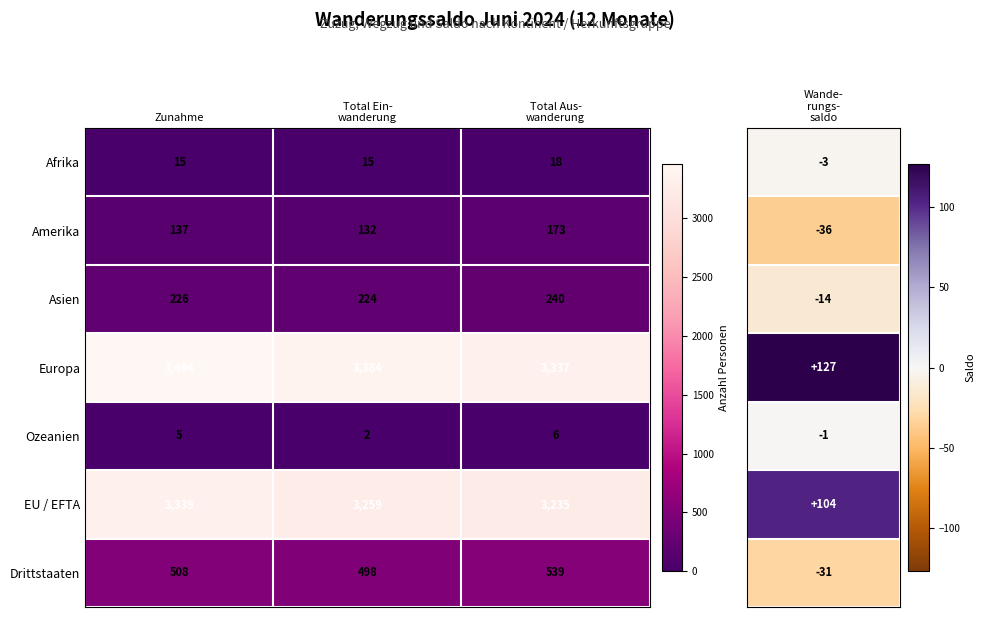

Which series has the widest spread of values?

Europa